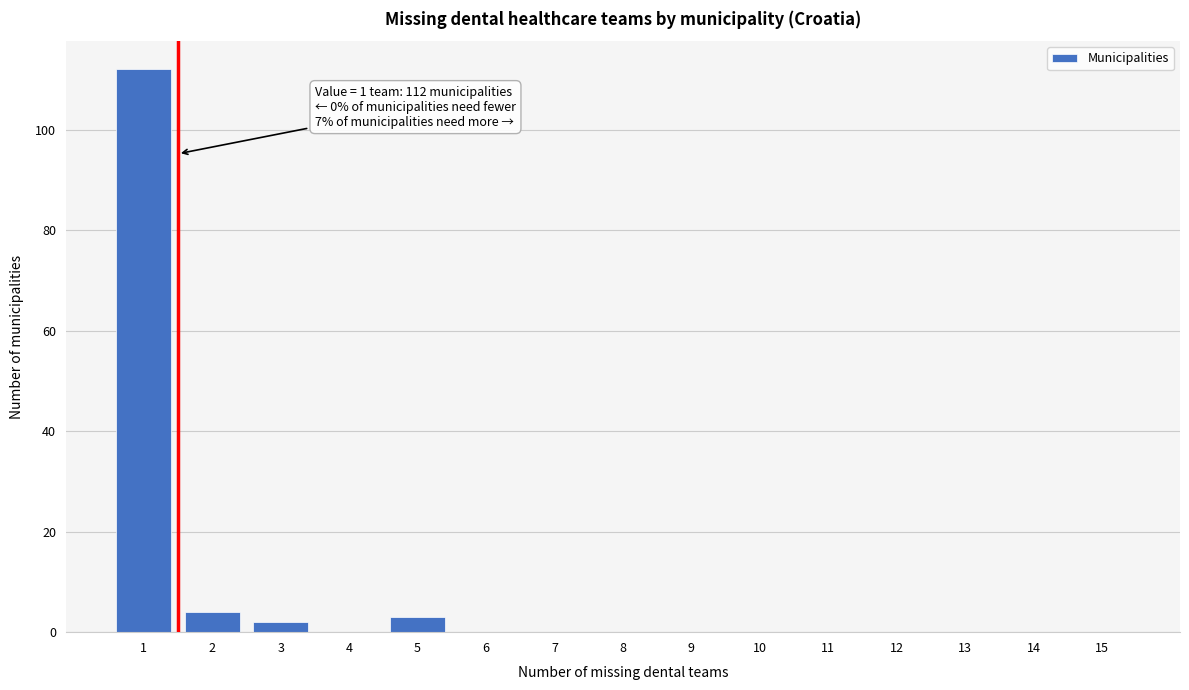

Reading right to left, list all the values displayed in this chart.

15=0	14=0	13=0	12=0	11=0	10=0	9=0	8=0	7=0	6=0	5=3	4=0	3=2	2=4	1=112